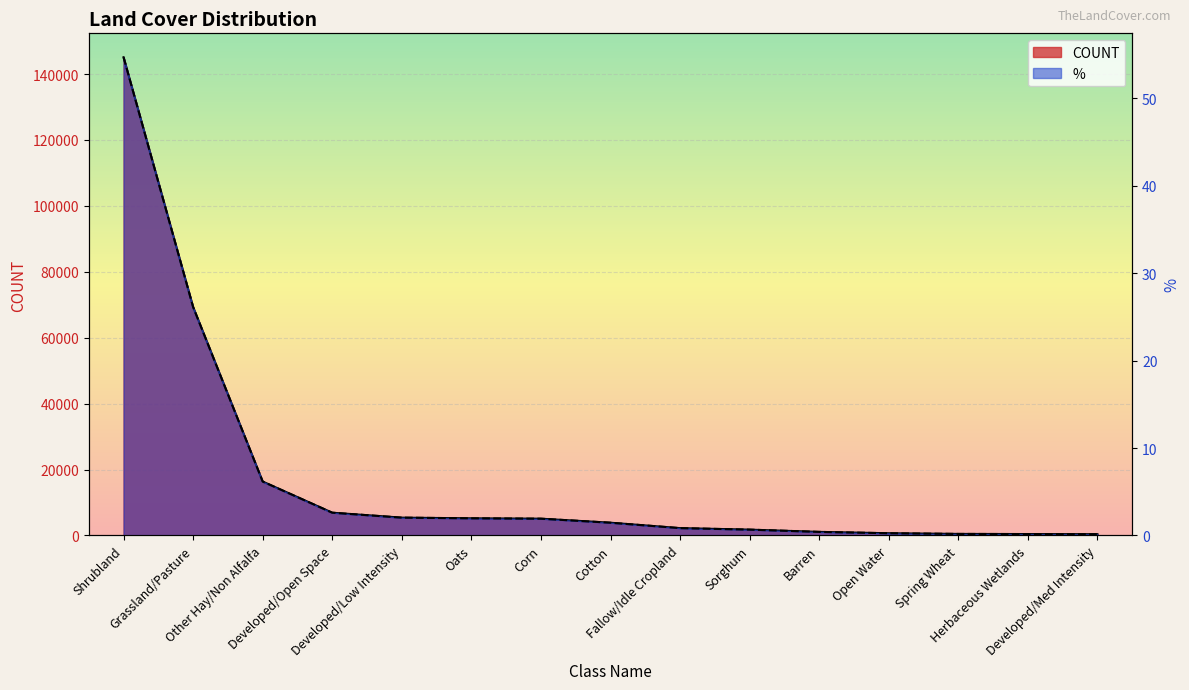

What is the label of the 9th point from the left?

Fallow/Idle Cropland